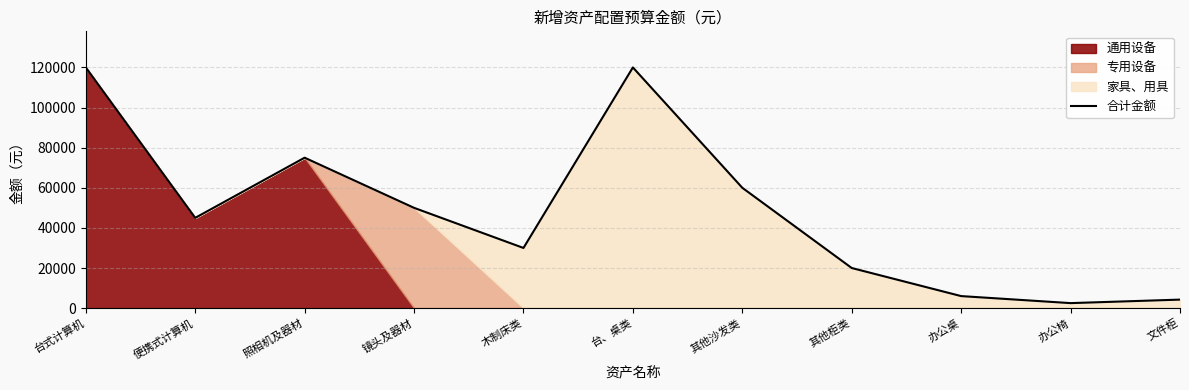

Reading left to right, what are all the values shown in this chart?

120000	45000	75000	50000	30000	120000	60000	20000	6000	2500	4250